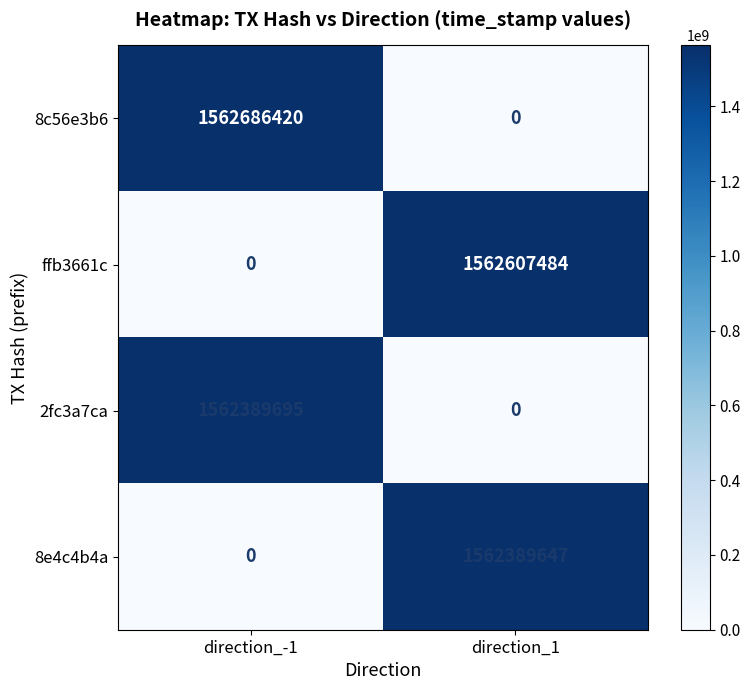

Which series has the largest range (max minus min)?

8c56e3b6